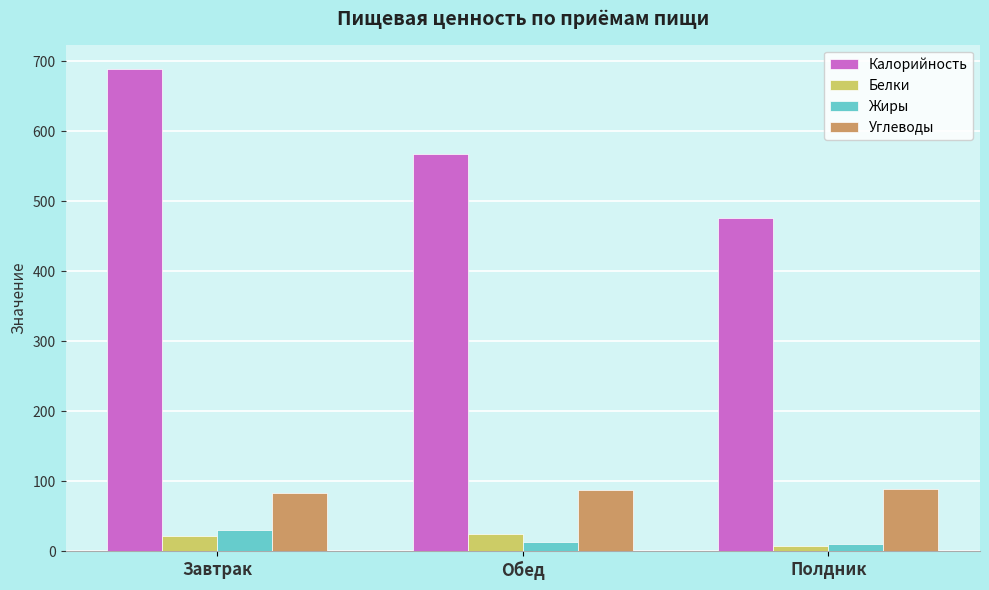

What value does the Белки series have at Завтрак?

22.0